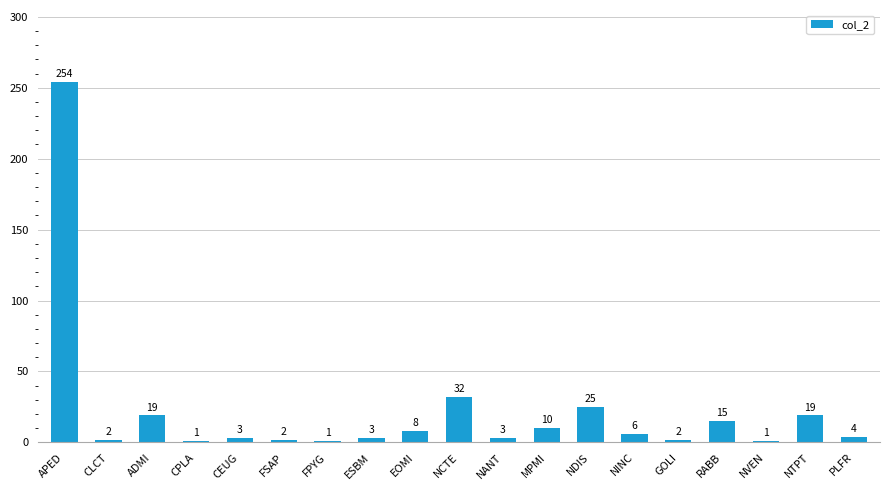

What position from the right is CEUG?

15